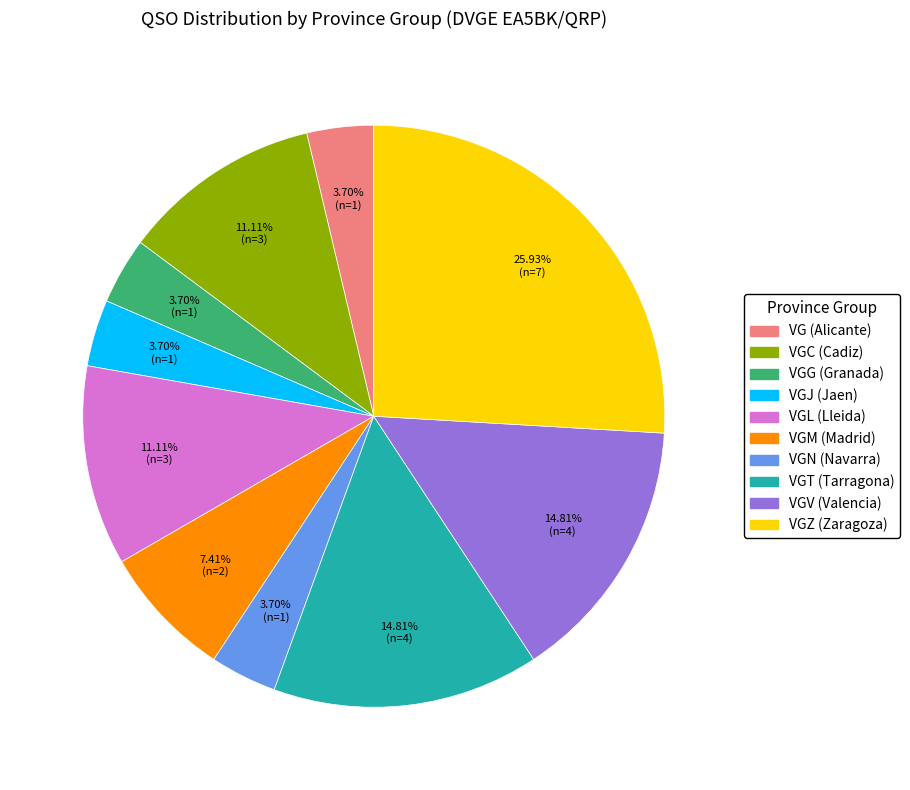

Does any single category account for the majority?

No